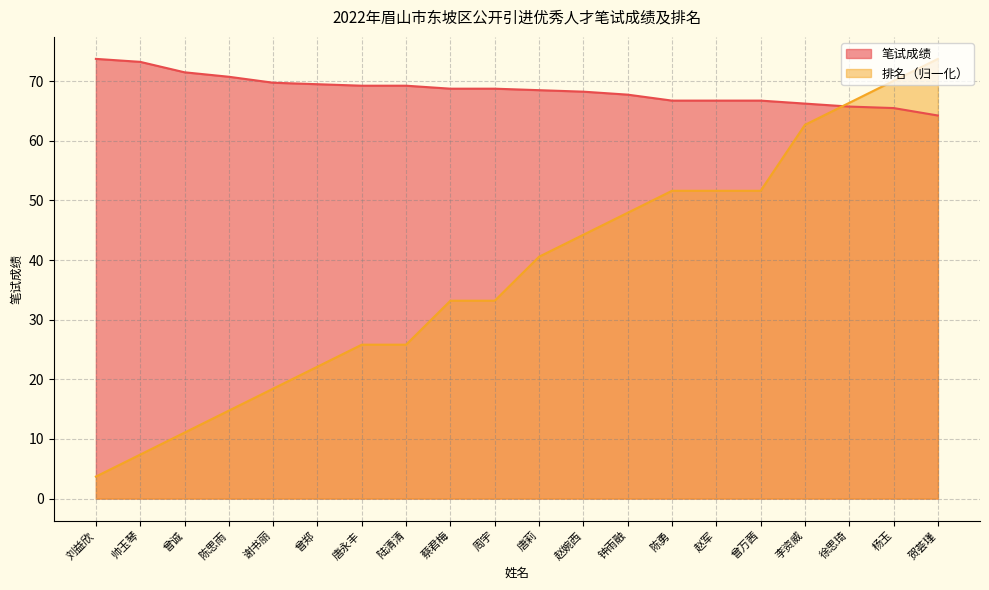

What position from the left is 曾郑?

6